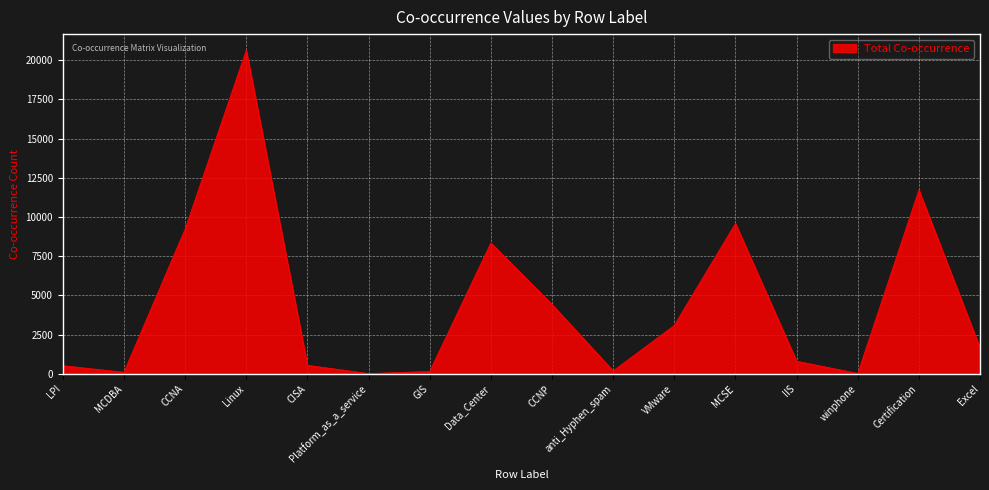

What is the difference between the values at Certification and LPI?

11192